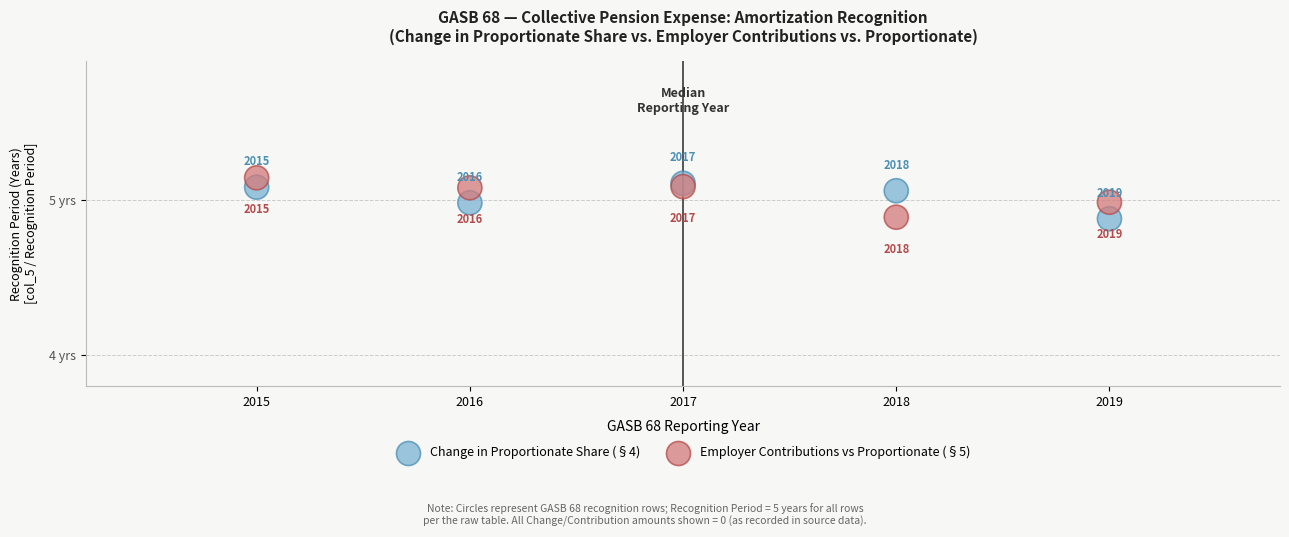

Which series has the largest Y range (max minus min)?

Employer Contributions vs Proportionate (§5)